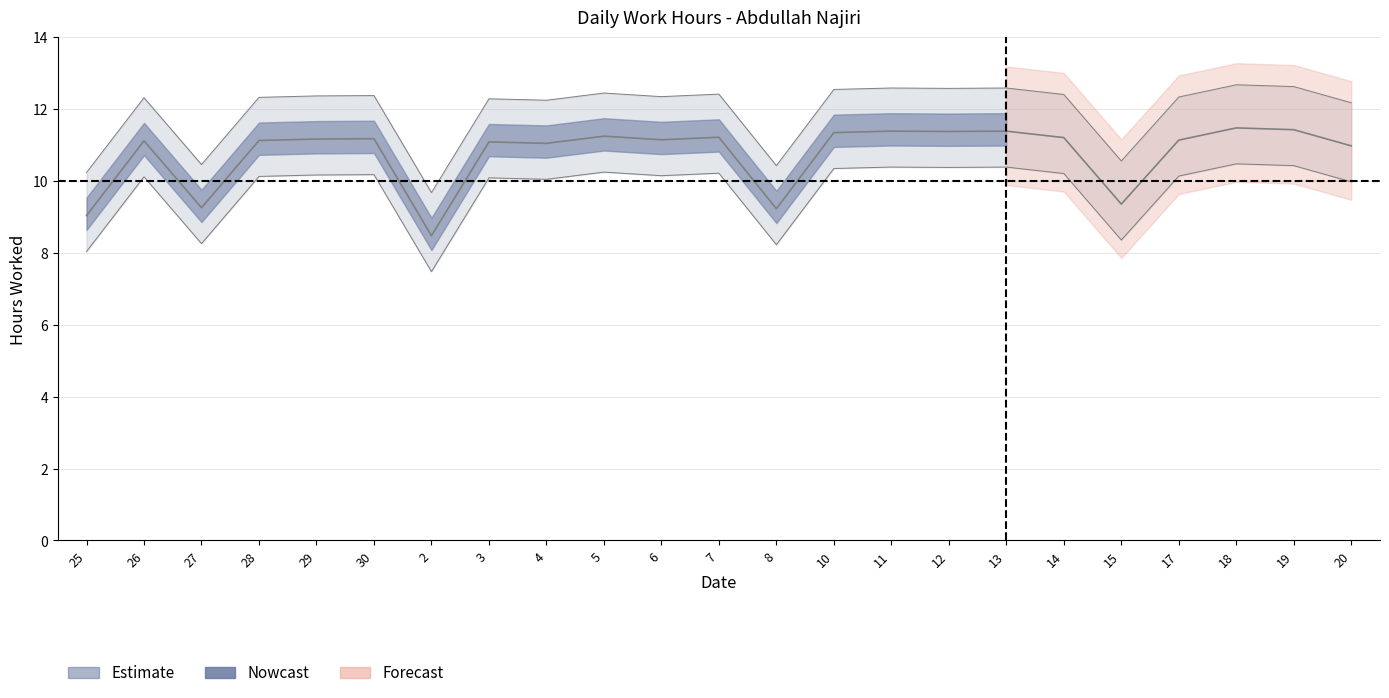

At which category does the chart reach its peak across all series?

18